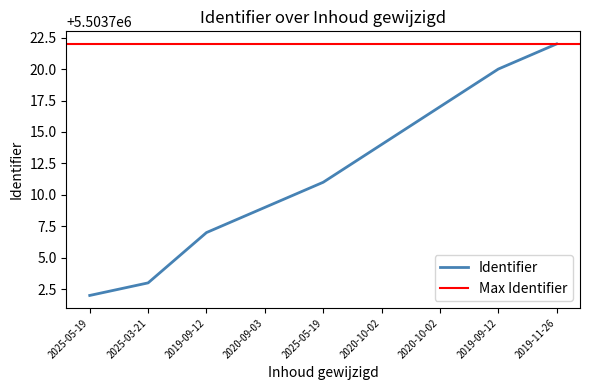

What is the average value?

5503712